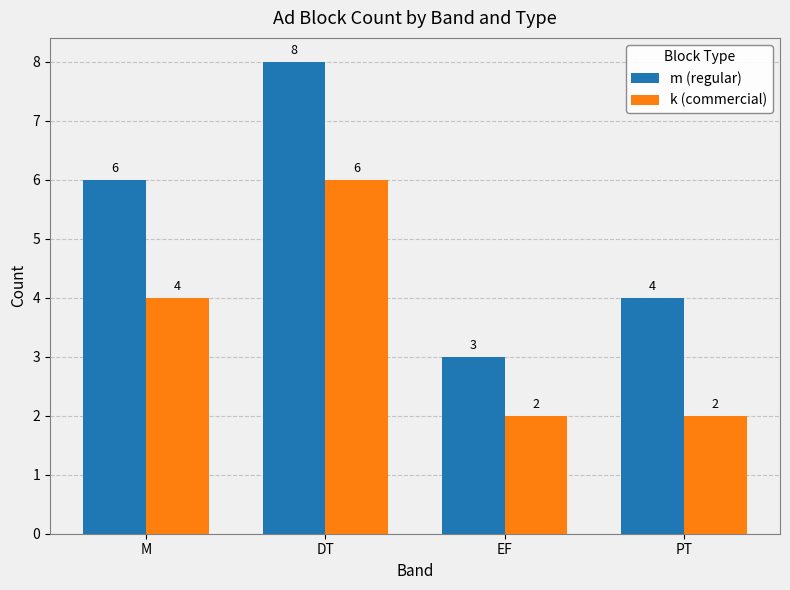

Rank the series by their average value, from lowest to highest.

k (commercial), m (regular)